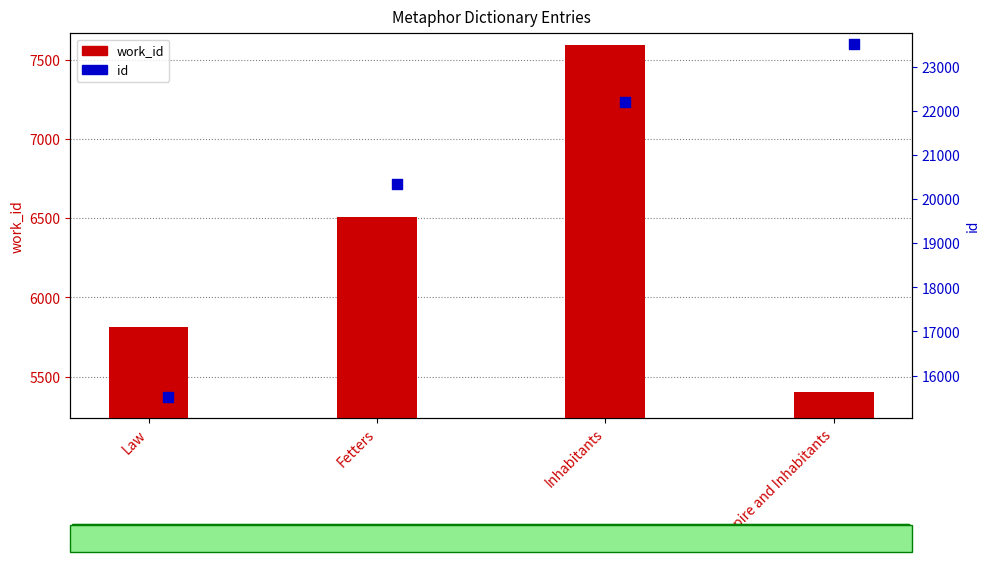

Which series has the widest spread of Y values?

id